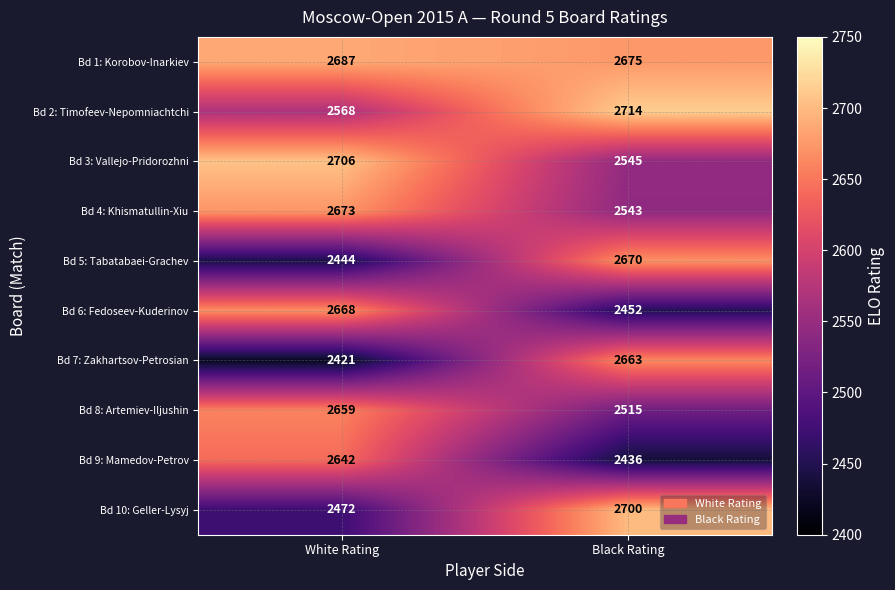

What value does the Bd 4: Khismatullin-Xiu series have at Black Rating, to the nearest 10?

2540